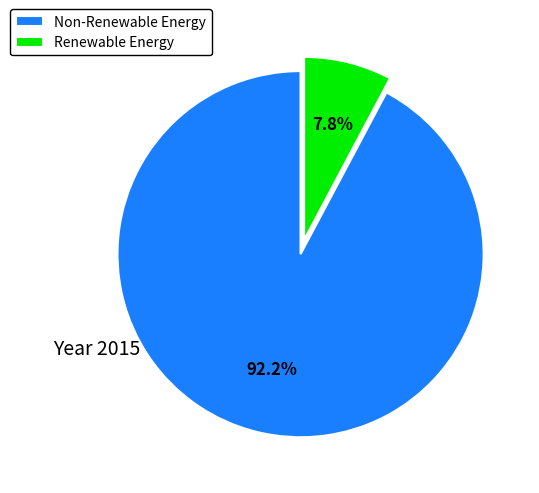

To the nearest percent, what is the difference between the largest and smallest slice percentages?

84%